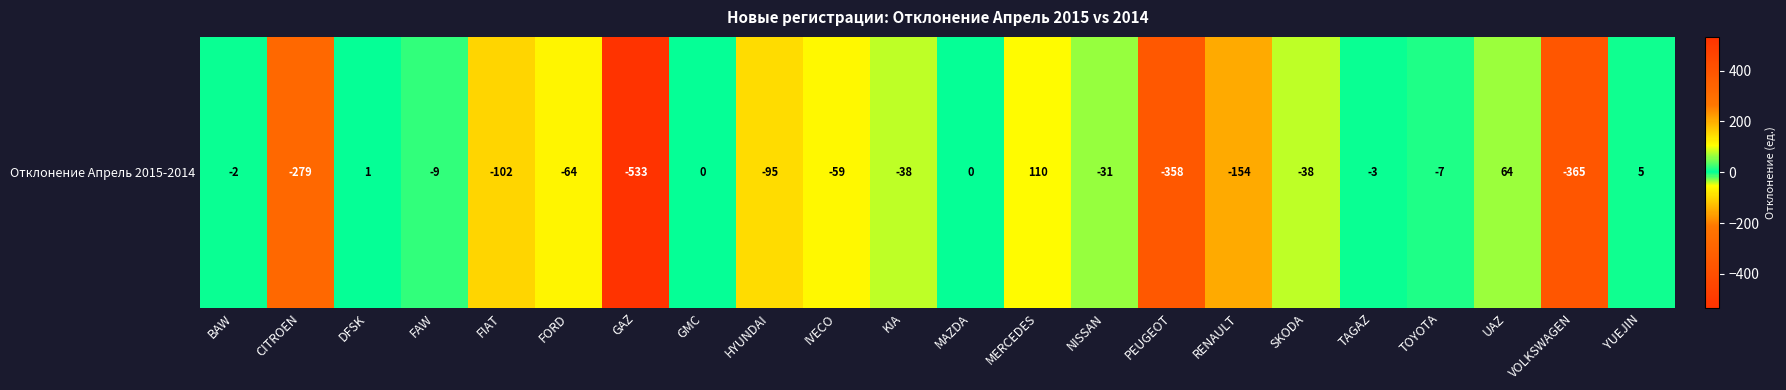

At which label does the data first exceed -31?

BAW